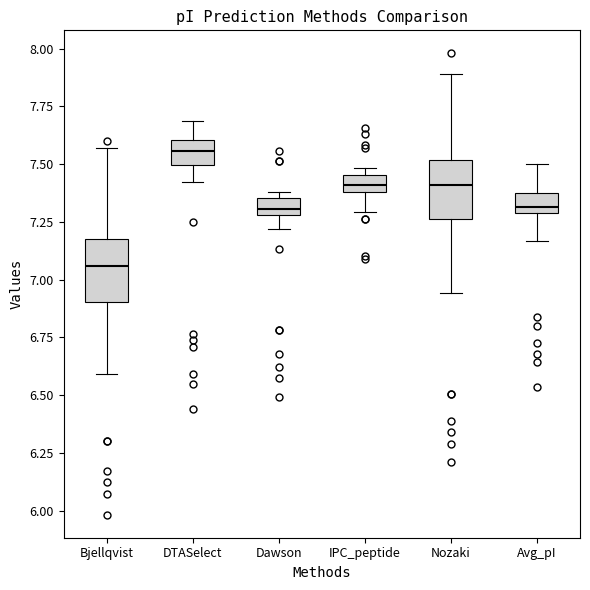

Where does the upper whisker of the box for Avg_pI end on the y-axis? The values are not printed on the chart, so give them approximately, as read against the axis.

7.50